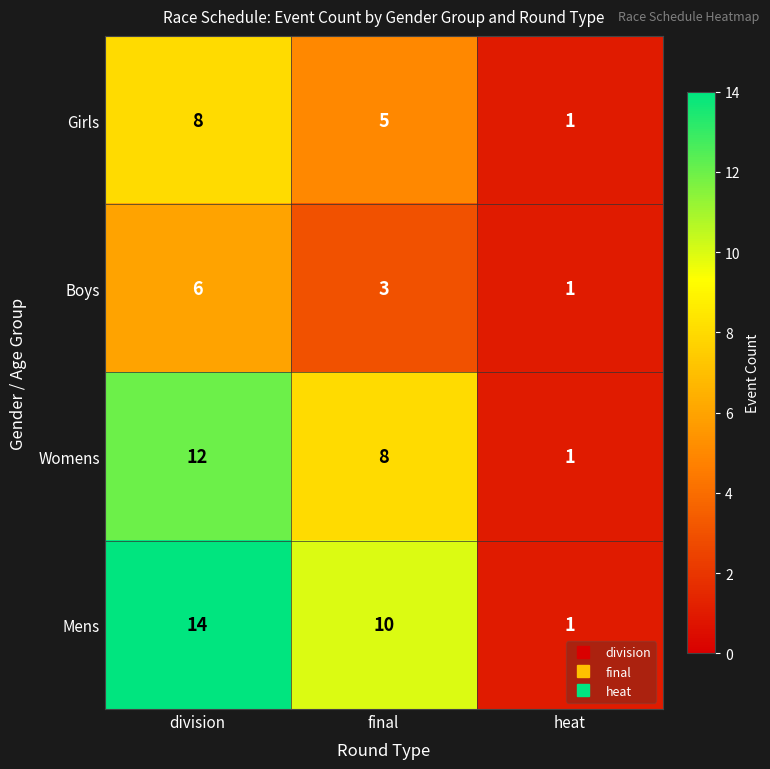

At which category is the sum across all series the highest?

division